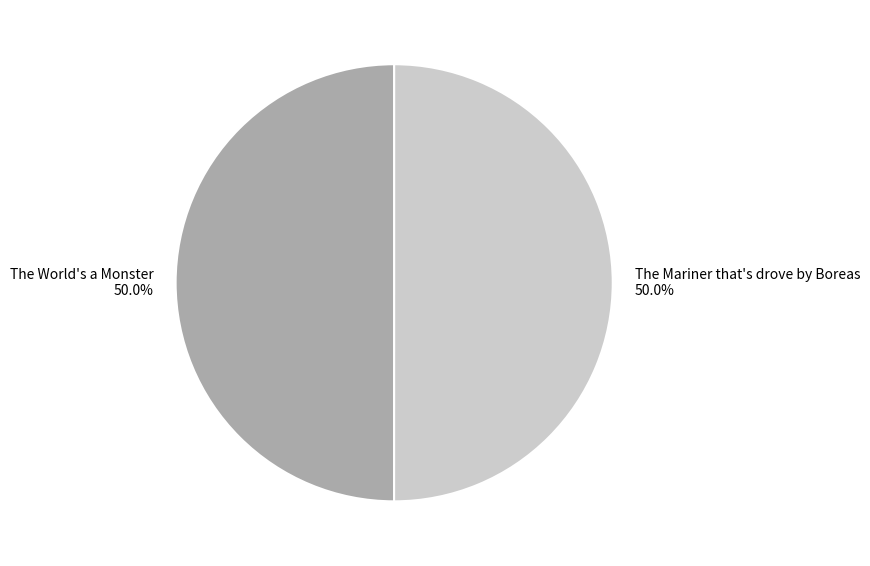

To the nearest percent, what is the combined percentage of The Mariner that's drove by Boreas and The World's a Monster?

100%